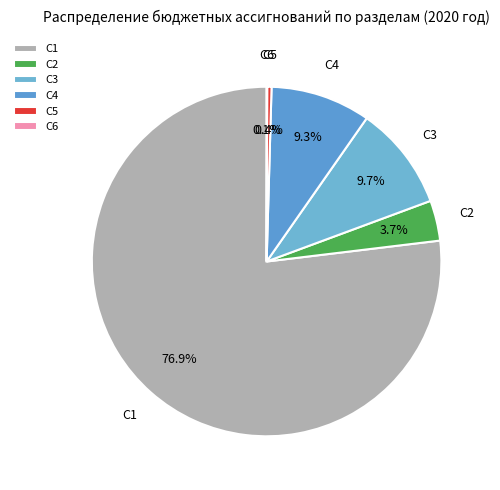

Which category has the biggest portion of the pie?

C1